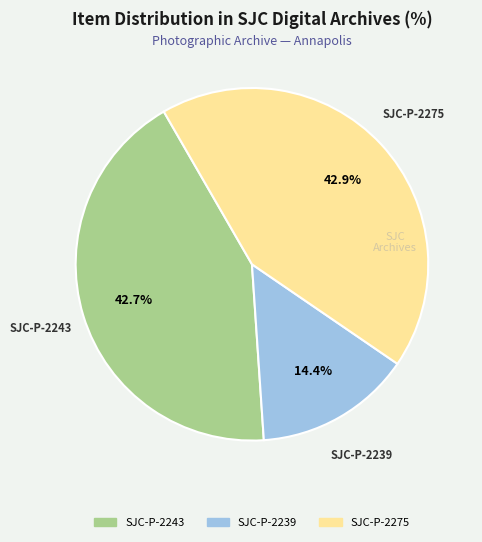

What is the ratio of the value at SJC-P-2243 to the value at SJC-P-2275?

1.0